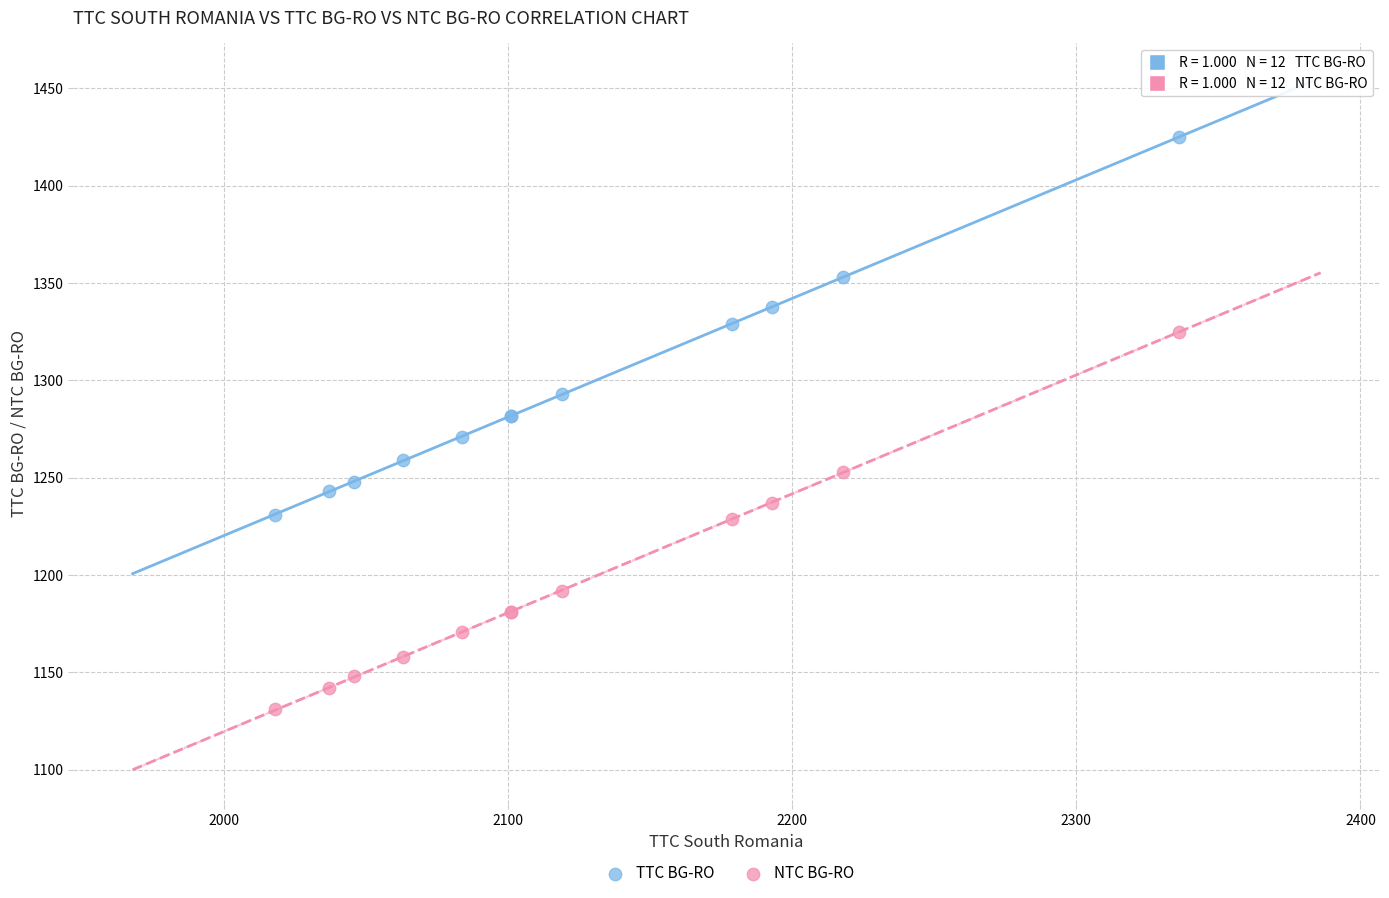

Which series reaches the maximum Y coordinate?

TTC BG-RO